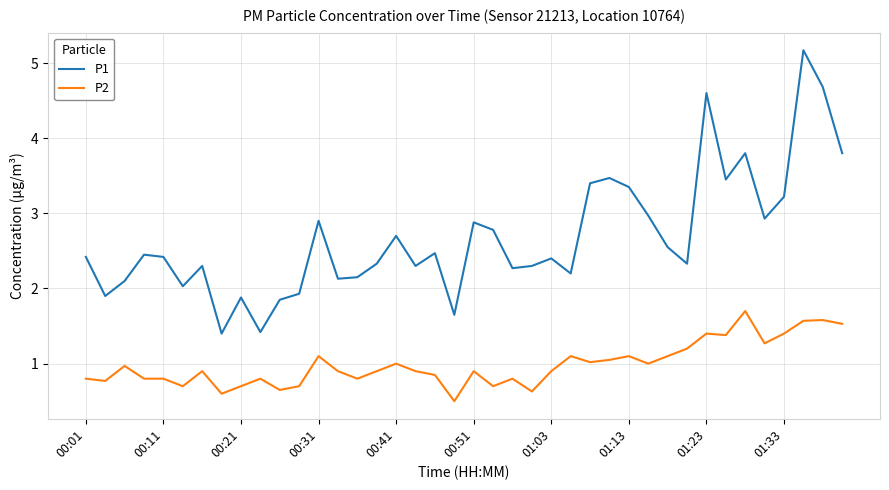

How many lines are shown in the chart?

2